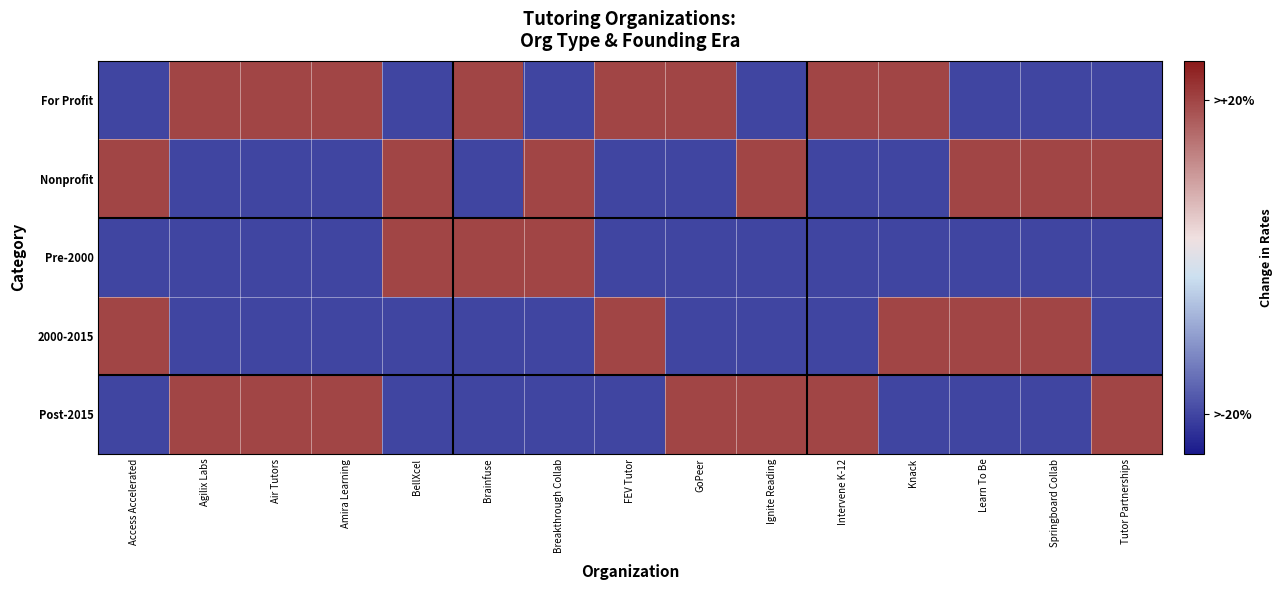

How many categories are shown in the chart?

15